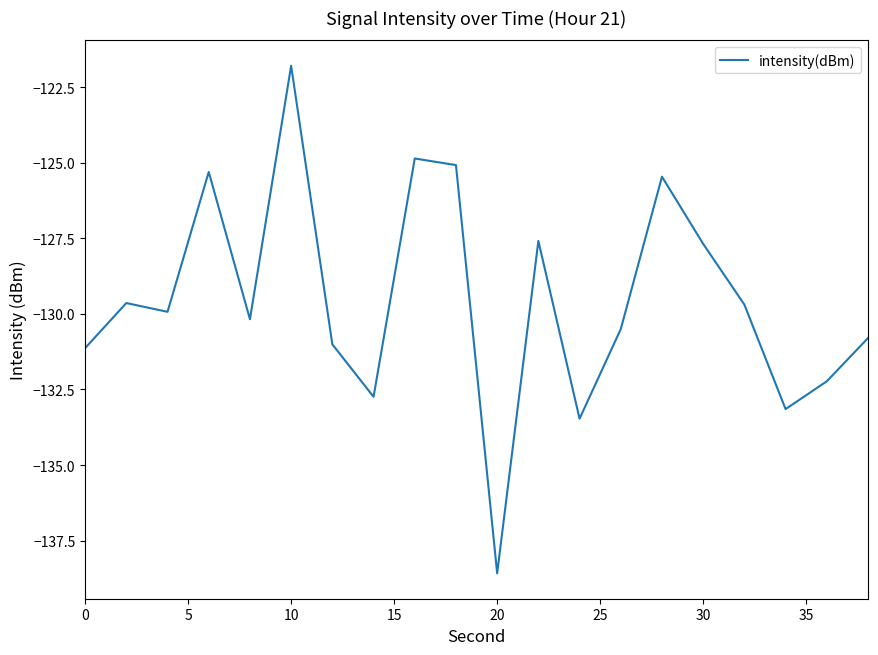

What is the difference between the maximum and minimum values?

16.8